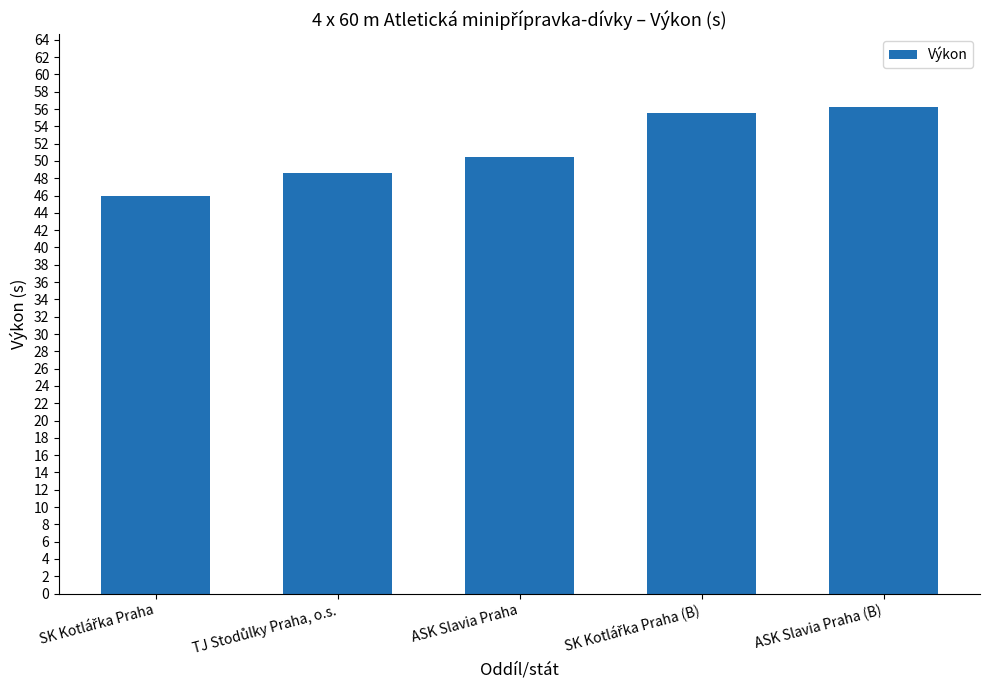

Reading right to left, extract all data points from this chart.

56.2	55.6	50.4	48.6	45.9